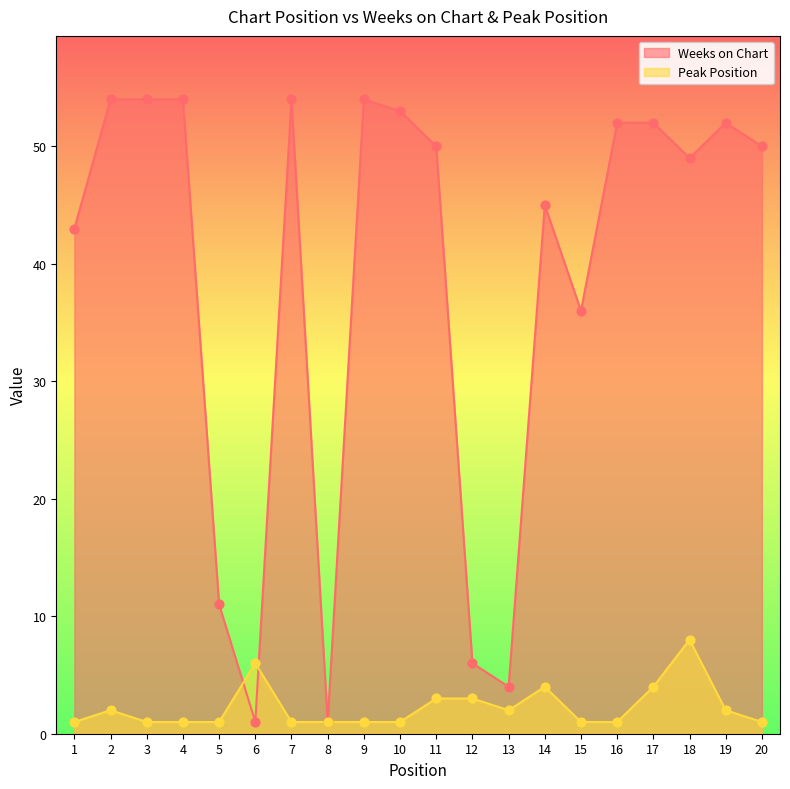

Is the value of Weeks on Chart at 11 greater than the value of Peak Position at 15?

Yes